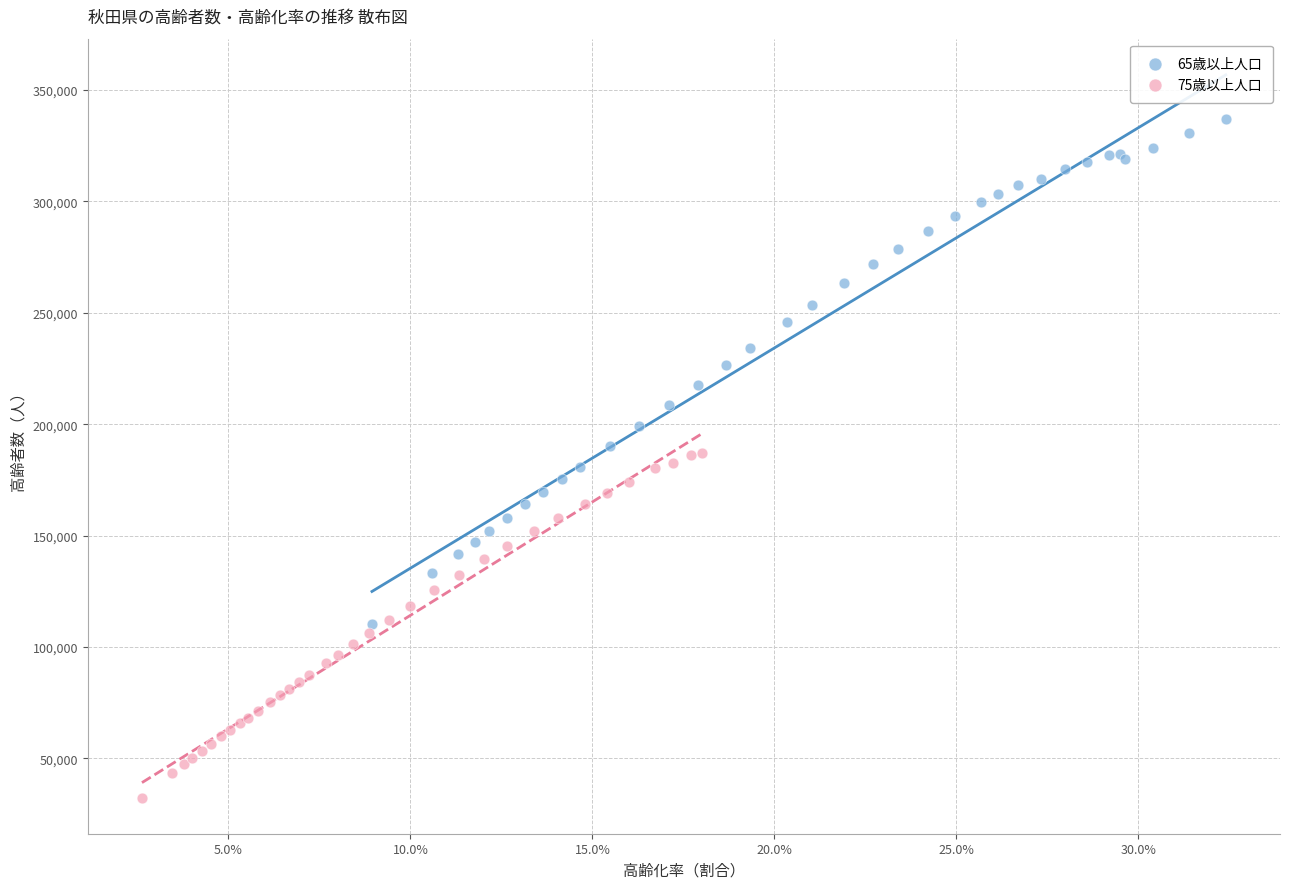

What are all the series names shown in the legend?

65歳以上人口, 75歳以上人口